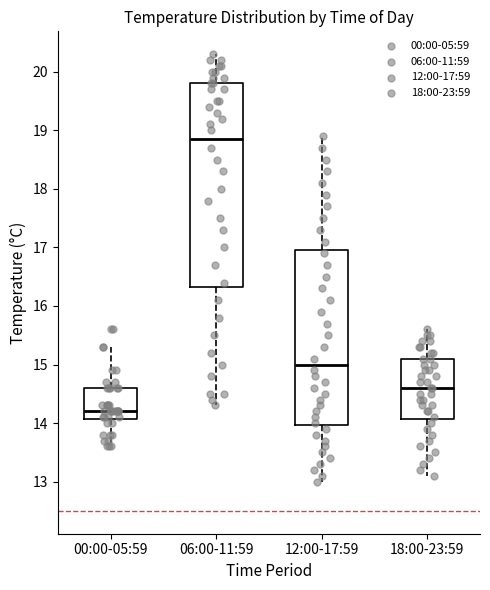

Which box is the tallest, from its lower edge to its upper edge?

06:00-11:59